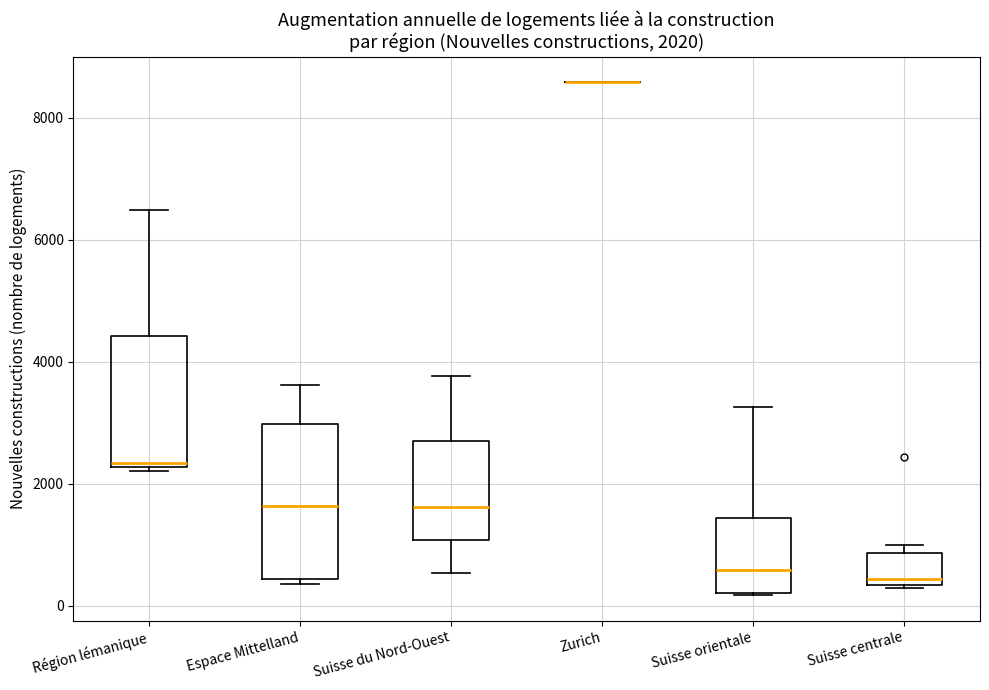

Which box is the tallest, from its lower edge to its upper edge?

Espace Mittelland